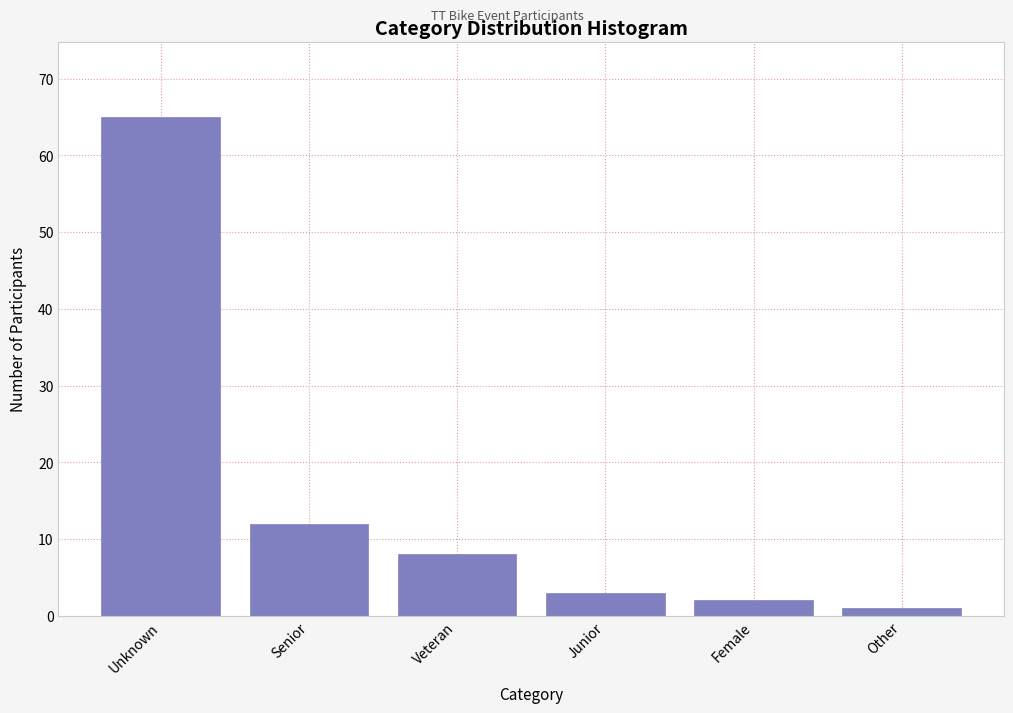

Reading right to left, extract all data points from this chart.

1	2	3	8	12	65